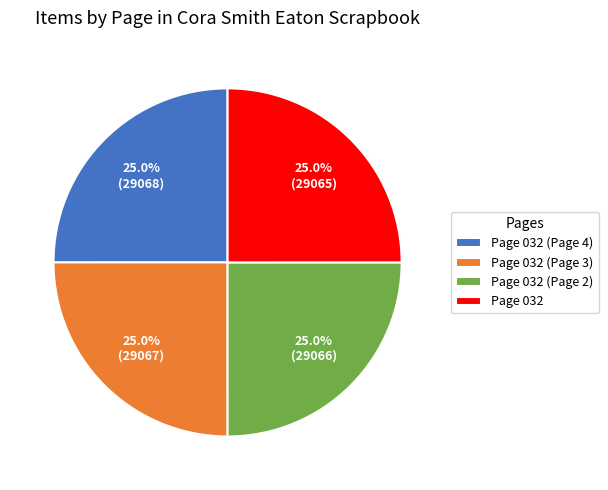

What is the ratio of the value at Page 032 (Page 2) to the value at Page 032?

1.0